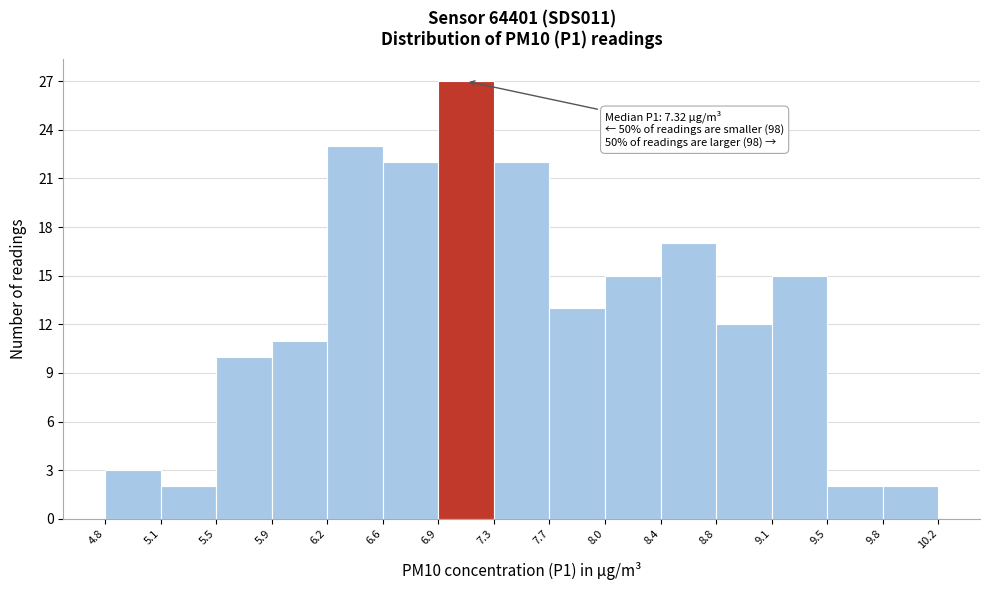

Over which range of the x-axis is the bar tallest?

6.9 to 7.3